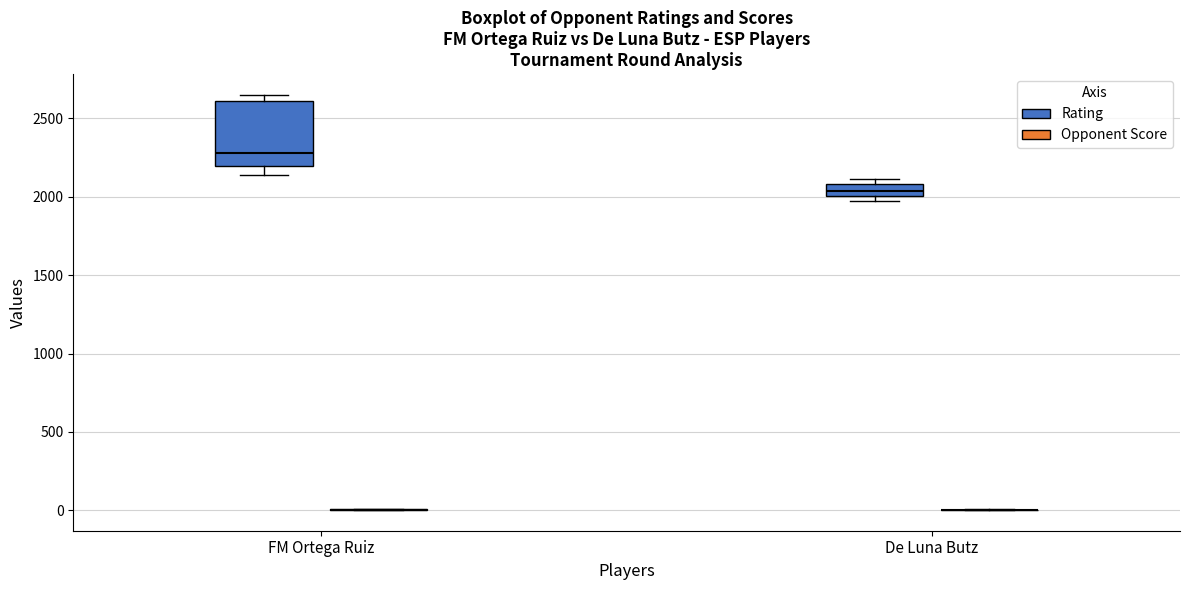

Reading left to right, read every box against the y-axis: the position of its median line, the range the box covers, and the ends of its whiskers. The values are not printed on the chart, so give them approximately, as read against the axis.

FM Ortega Ruiz (Rating): median 2300, box 2200 to 2600, whiskers 2150 to 2650
FM Ortega Ruiz (Opponent Score): box collapsed to a line at 0, whiskers 0 to 0
De Luna Butz (Rating): median 2050, box 2000 to 2100, whiskers 1950 to 2100 (just above the box's upper edge)
De Luna Butz (Opponent Score): box collapsed to a line at 0, whiskers 0 to 0